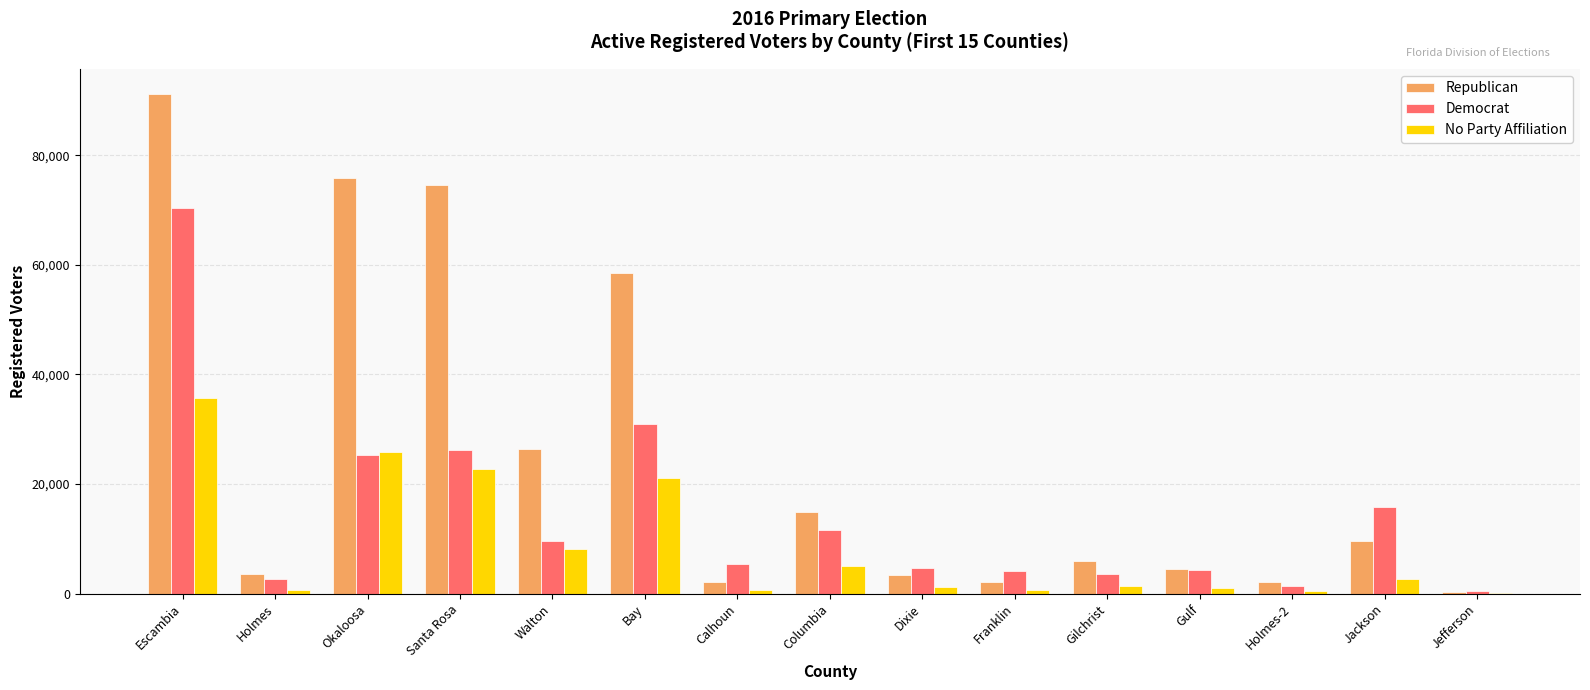

At which category is the sum across all series the highest?

Escambia